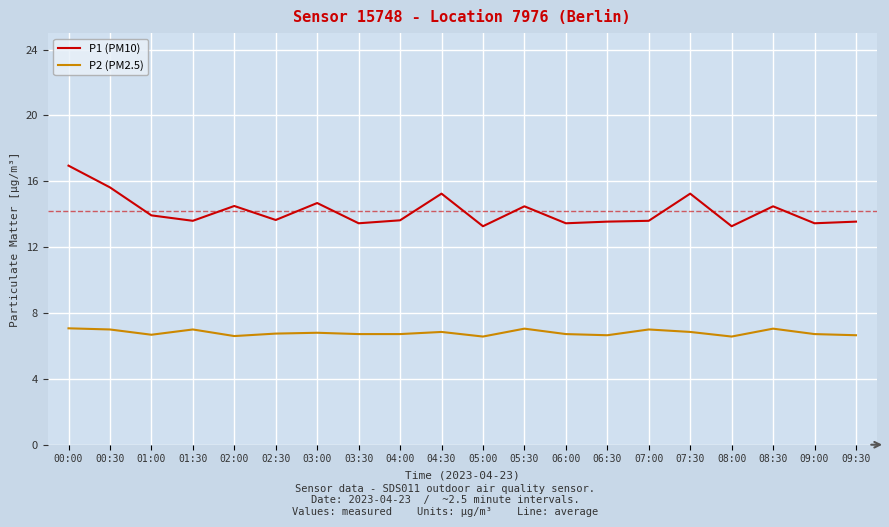

Which series has the largest range (max minus min)?

P1 (PM10)